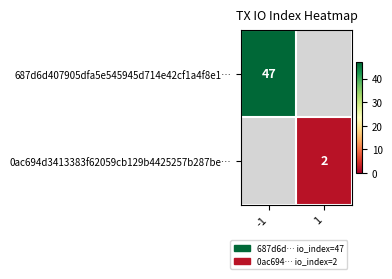

True or false: 687d6d407905dfa5e545945d714e42cf1a4f8e1… has a value of 47 at -1.

True